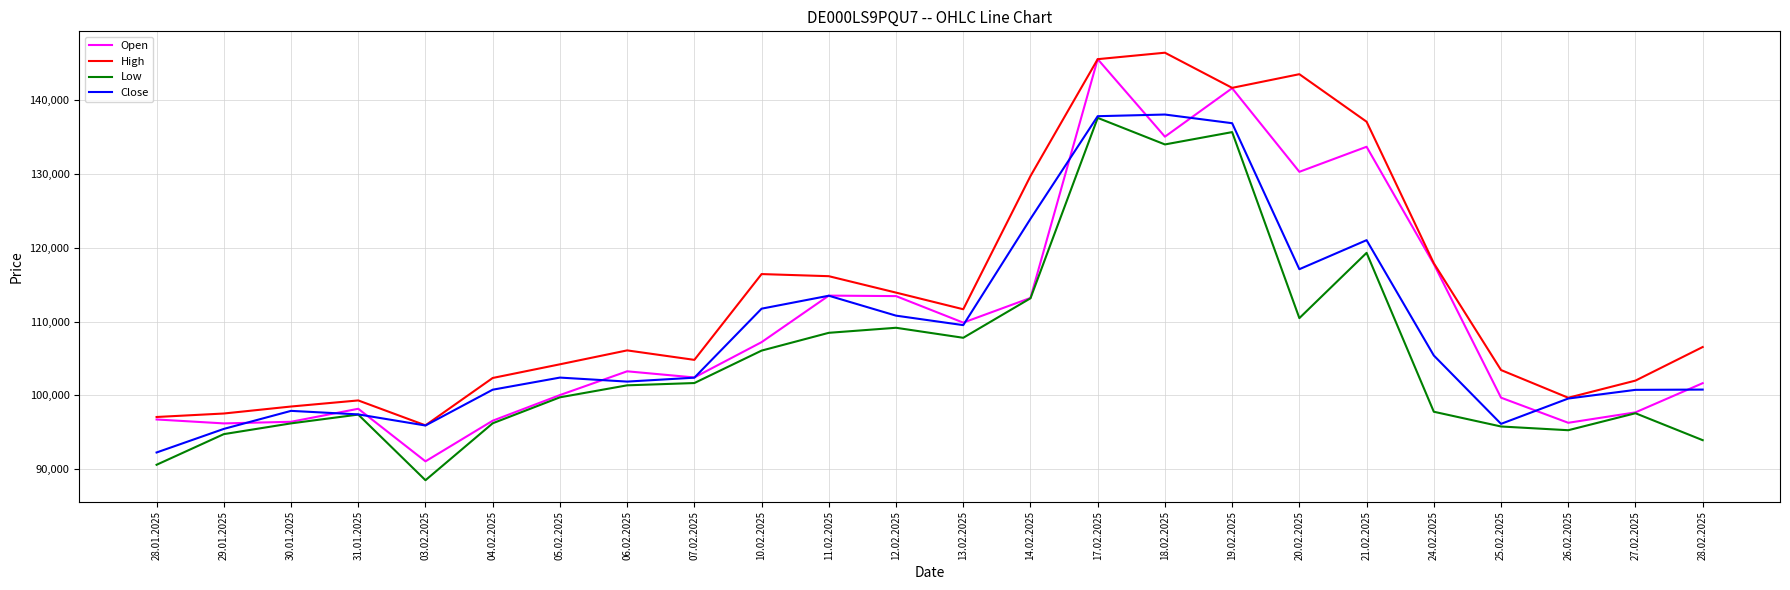

Count the number of categories in the chart.

24